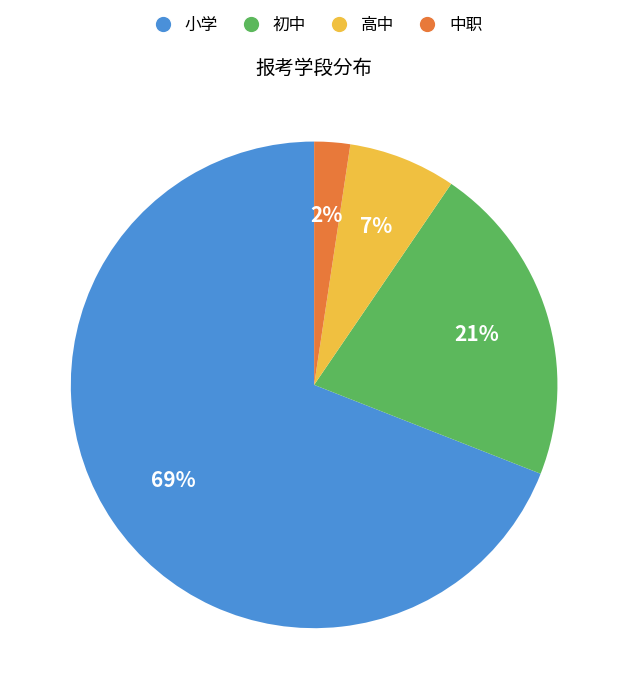

Do 中职 and 初中 together represent more than half of the pie?

No